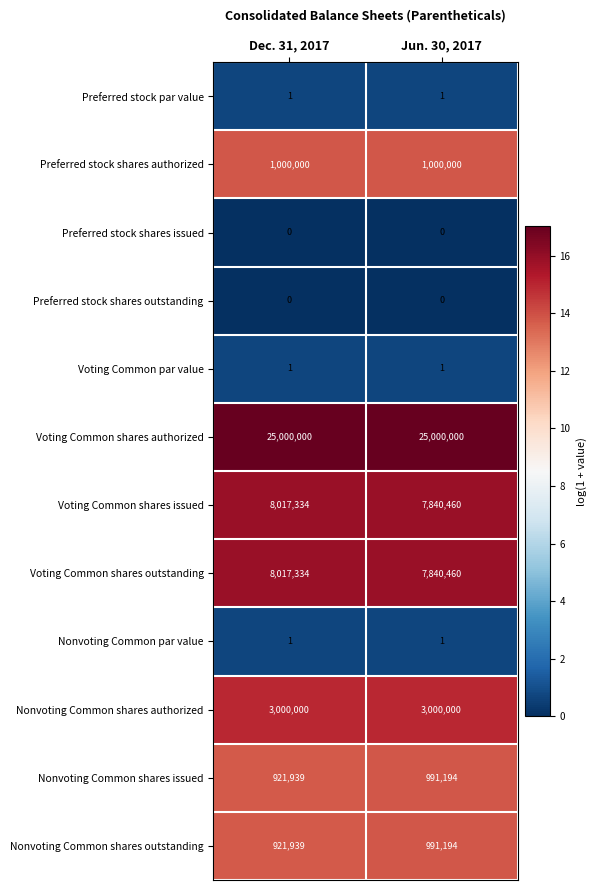

Which series has the largest total across all categories?

Voting Common shares authorized